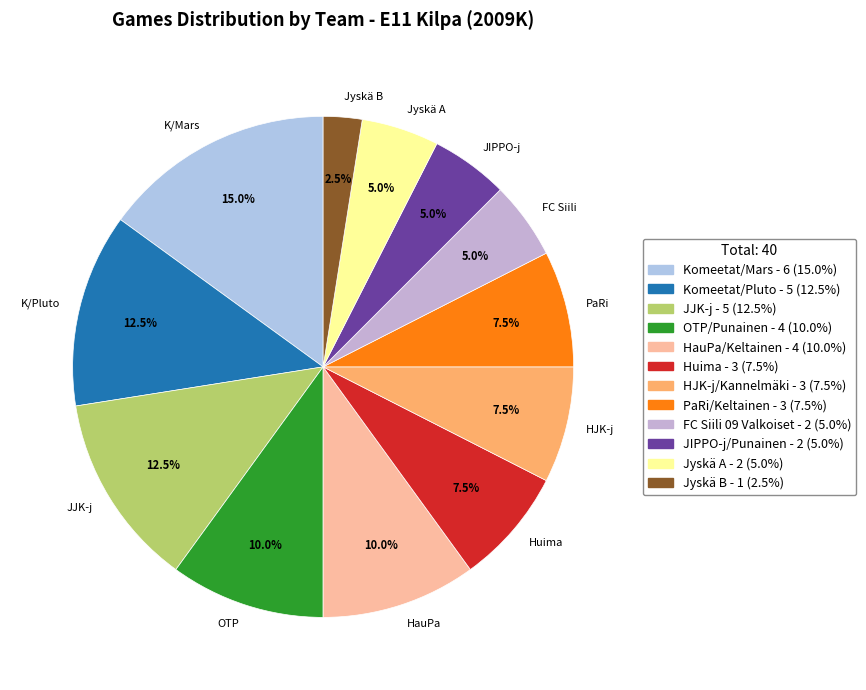

What percentage is the Jyskä A slice, to the nearest percent?

5%